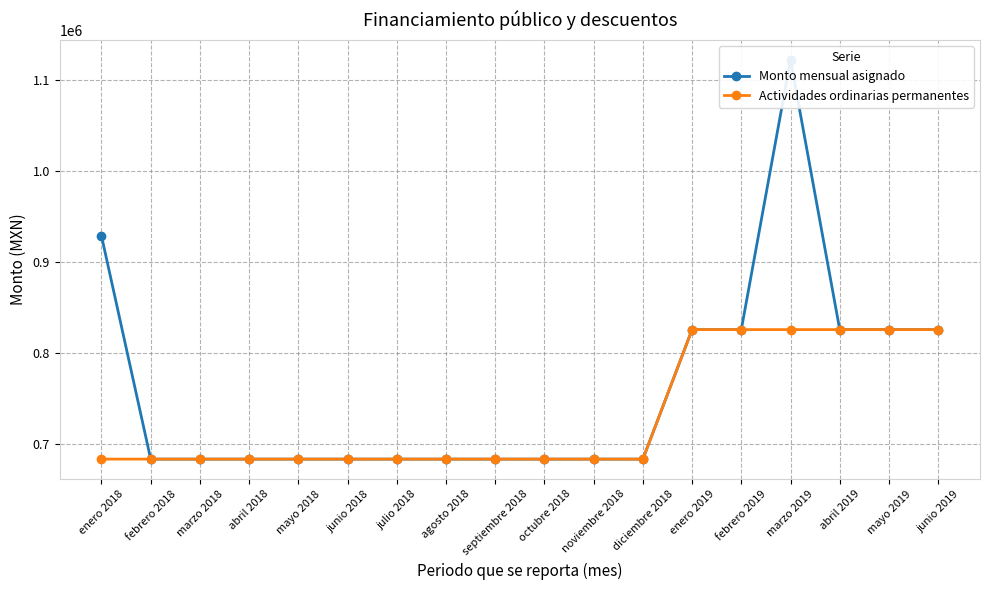

What is the sum of the Actividades ordinarias permanentes values at marzo 2019 and abril 2018?

1508237.0